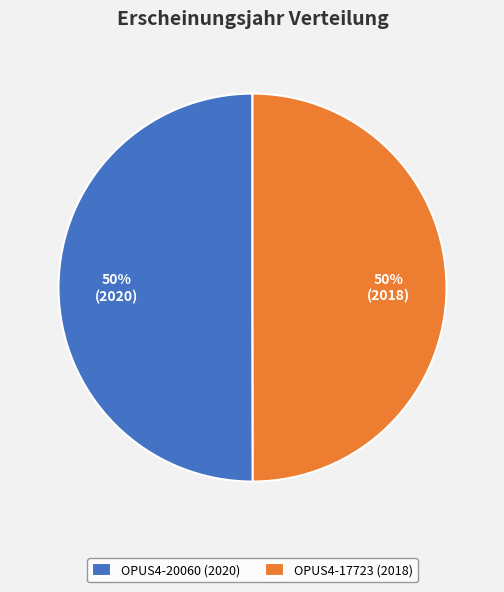

The OPUS4-17723 (2018) slice represents 50% of the pie. True or false?

True